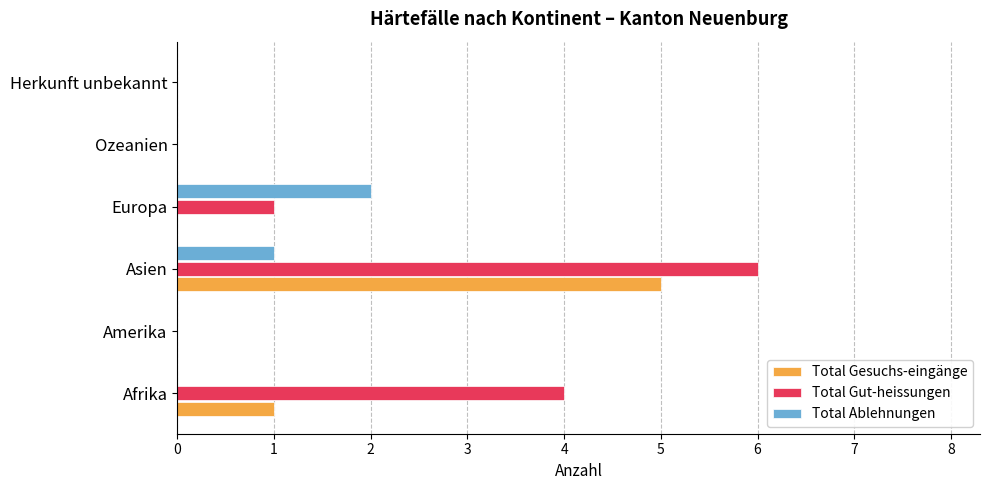

Which category has the highest value across all series?

Asien